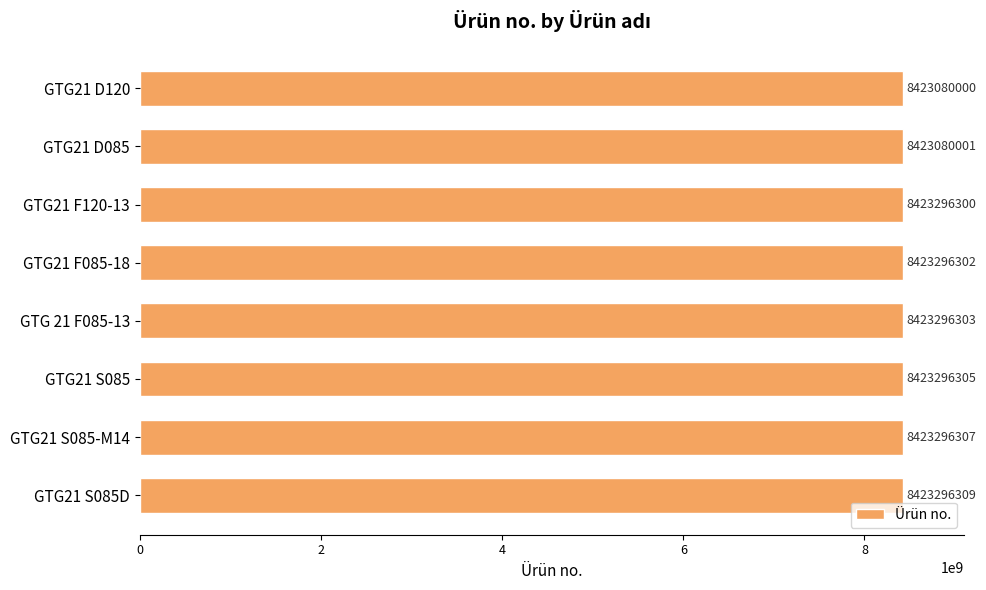

Is it true that the value at GTG 21 F085-13 is 12145570144?

False